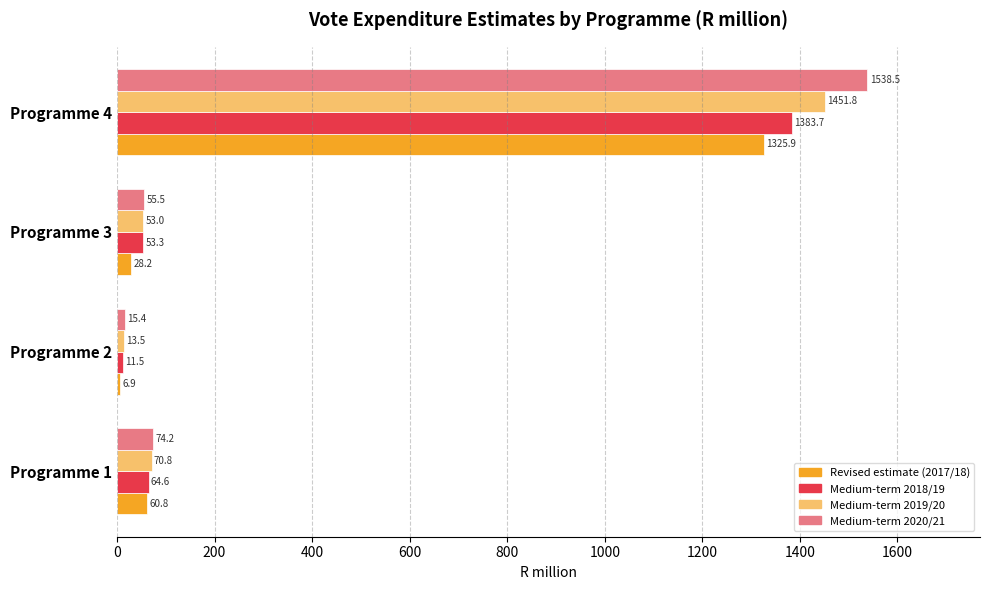

Rank the series by their maximum value, from lowest to highest.

Revised estimate (2017/18), Medium-term 2018/19, Medium-term 2019/20, Medium-term 2020/21